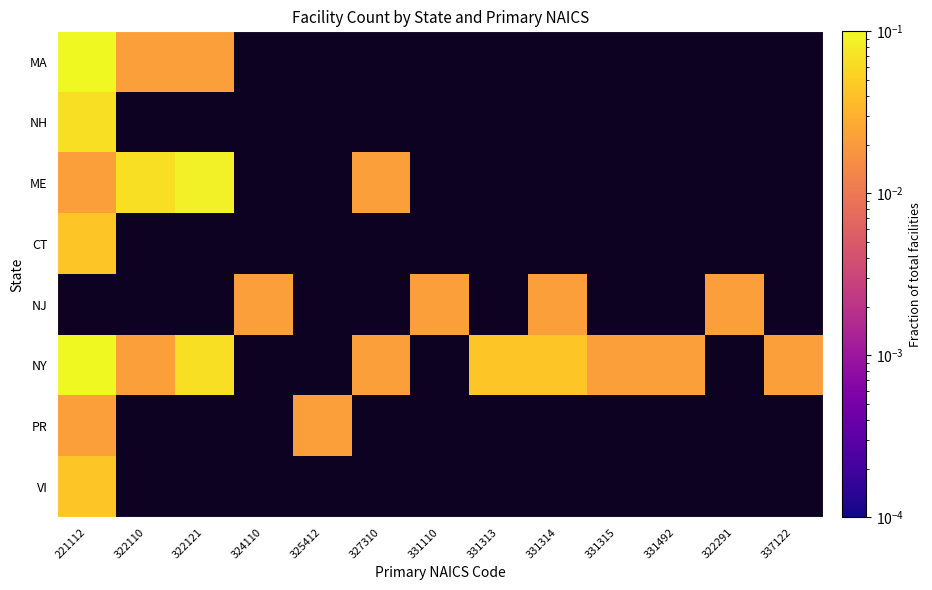

At which category does the chart reach its minimum across all series?

322110